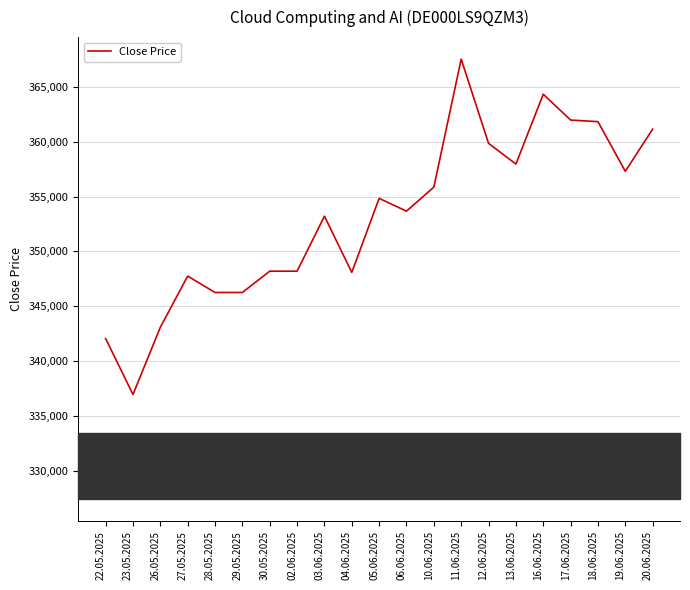

The chart shows a value of 354833 at 05.06.2025. True or false?

True